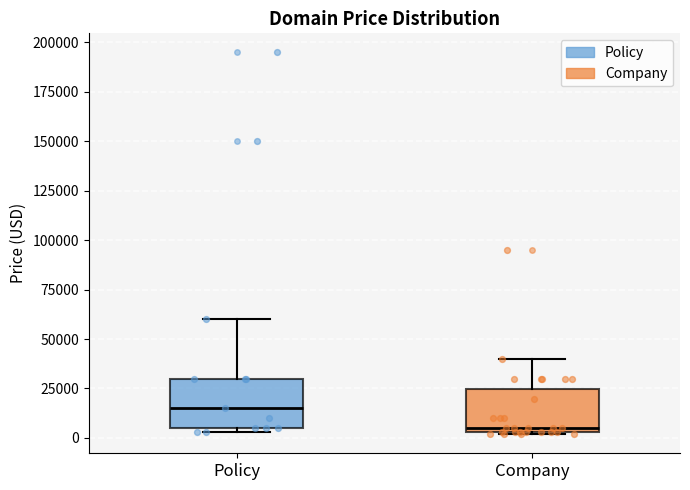

Which box has the lowest median line?

Company